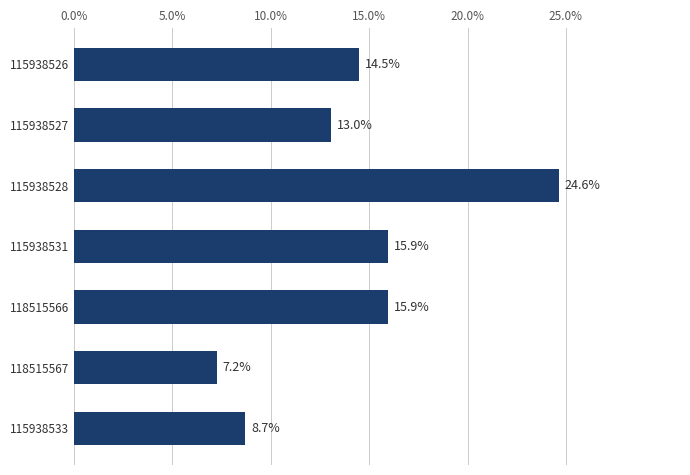

How many data points are less than 14?

3